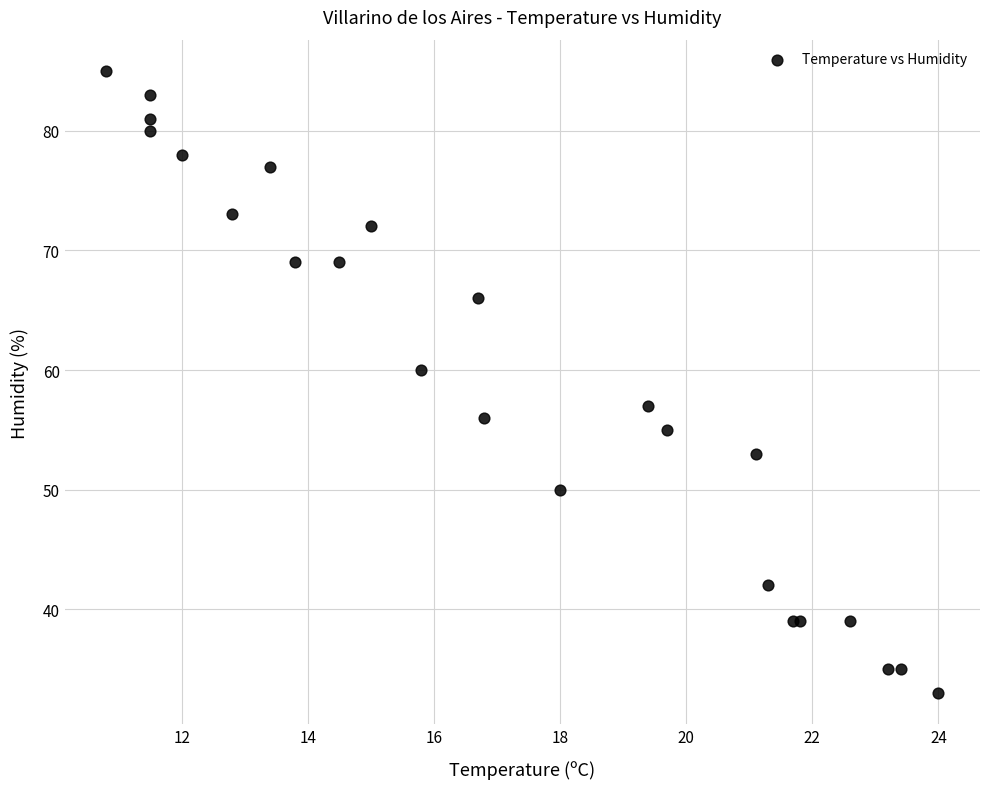

What Y value in the scatter plot is closest to 59?

60